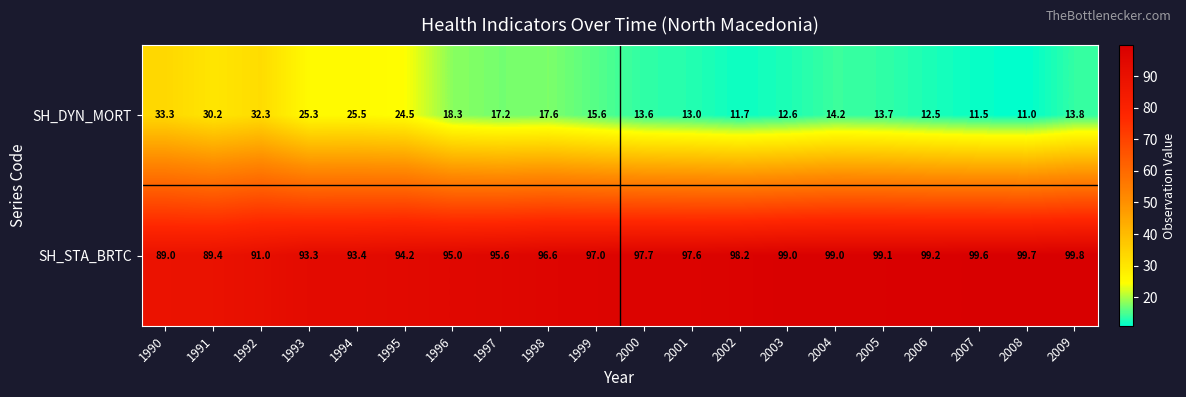

At which label does SH_DYN_MORT first exceed 15?

1990